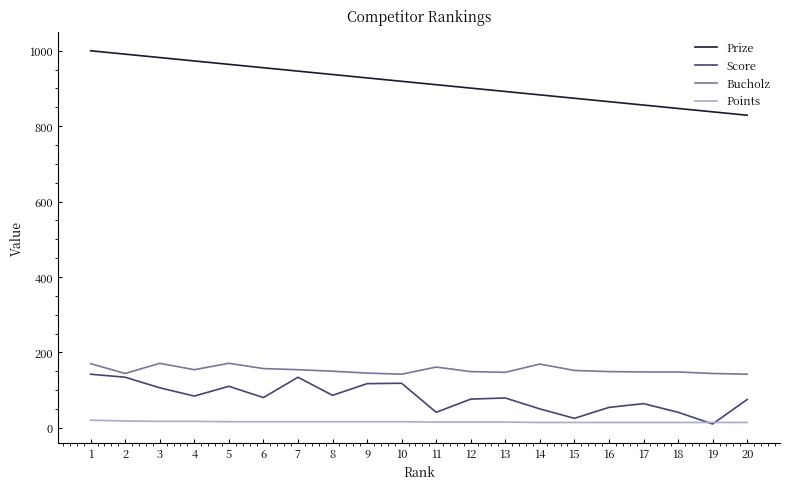

Rank the series at 17 from lowest to highest value.

Points, Score, Bucholz, Prize